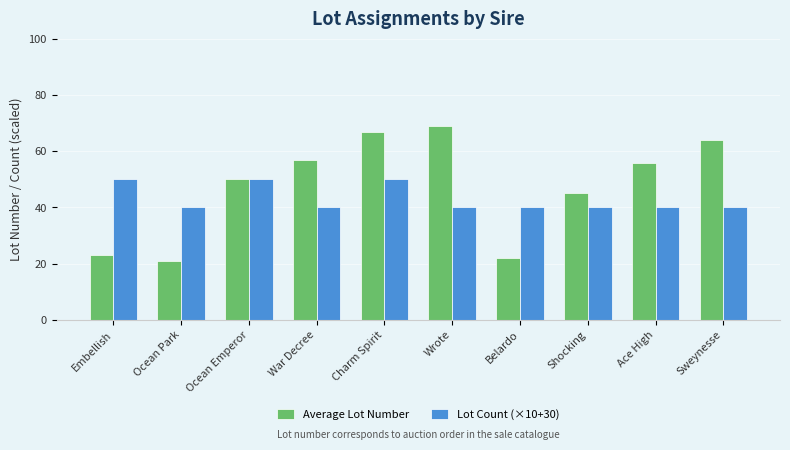

What is the sum of all Average Lot Number values?

474